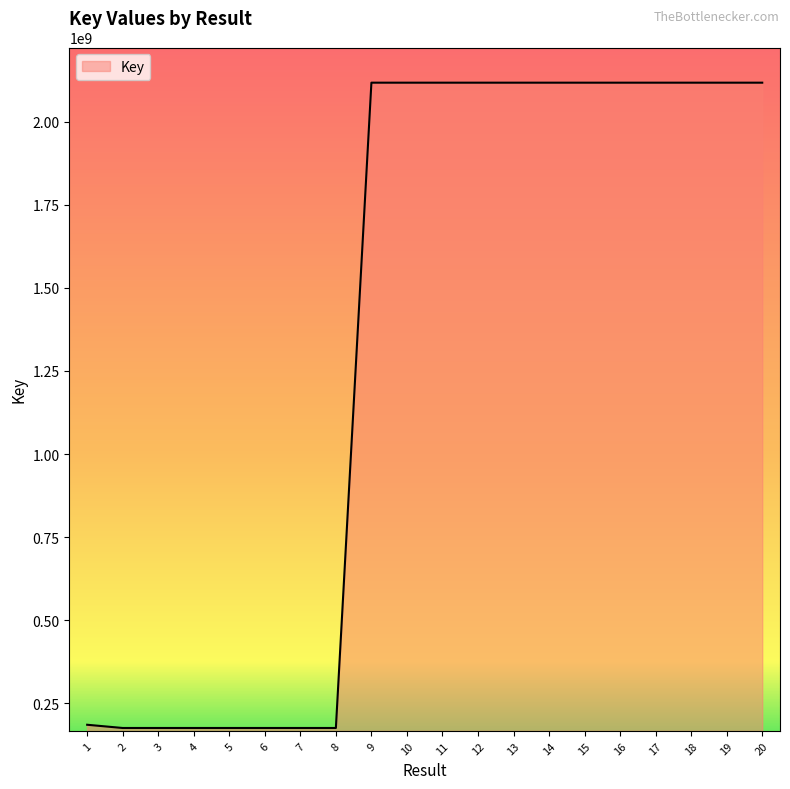

True or false: the data has more than 1 interior local peaks.

True